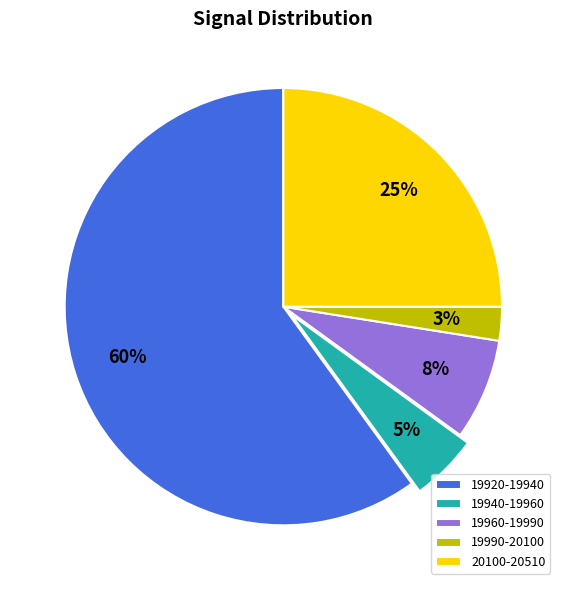

Which slice represents more than half of the pie?

19920-19940